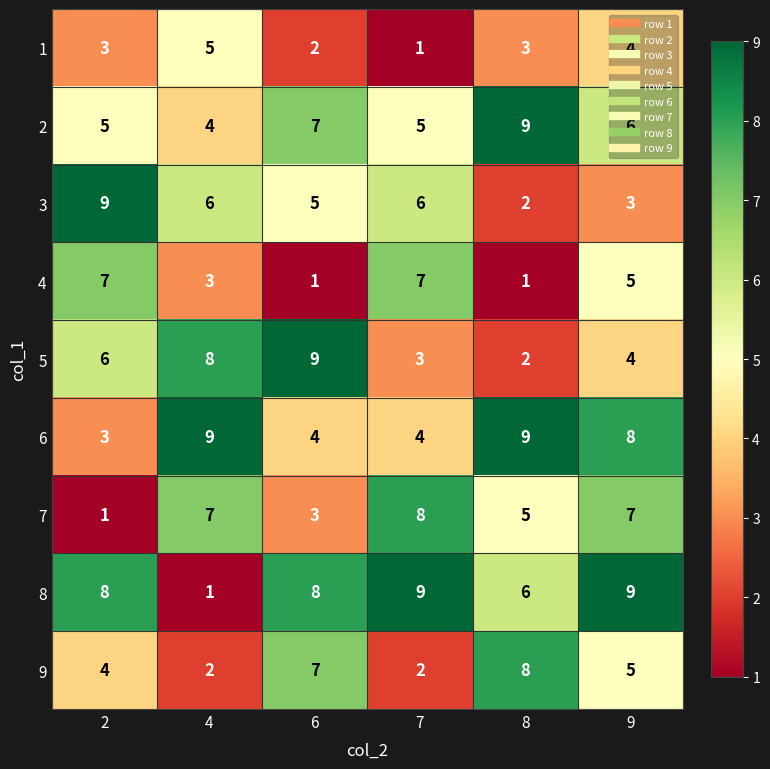

At which label is 7 closest to 4?

6